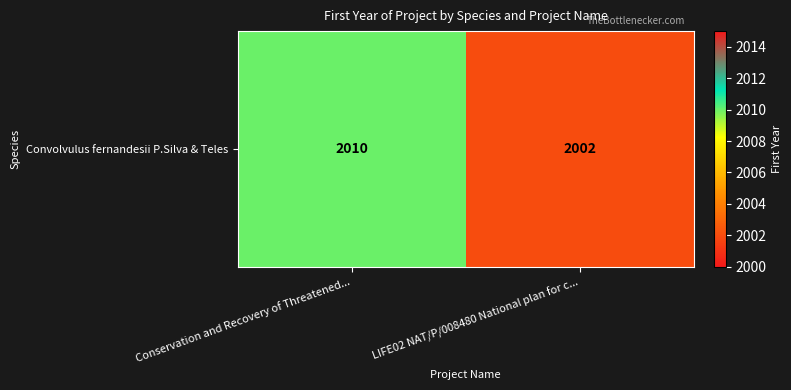

How many data points are less than 2010?

1